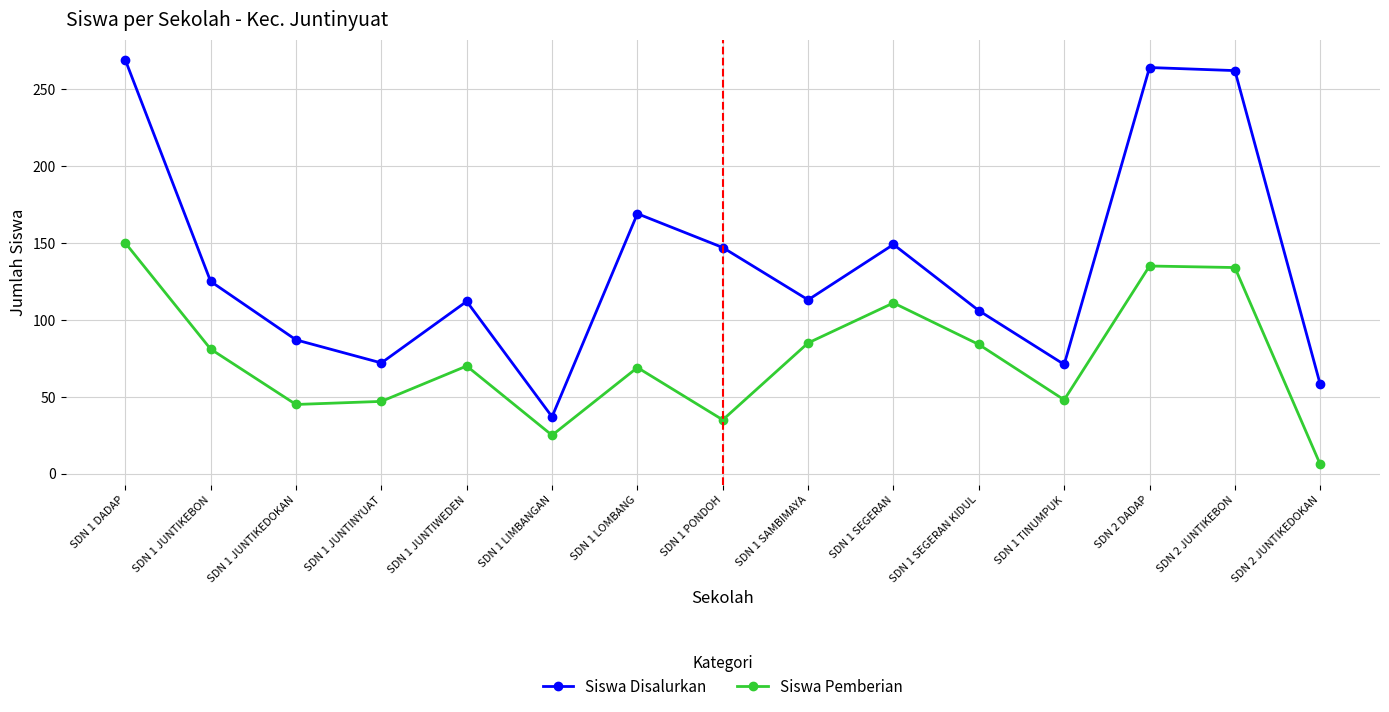

True or false: Siswa Pemberian and Siswa Disalurkan cross at least once.

False